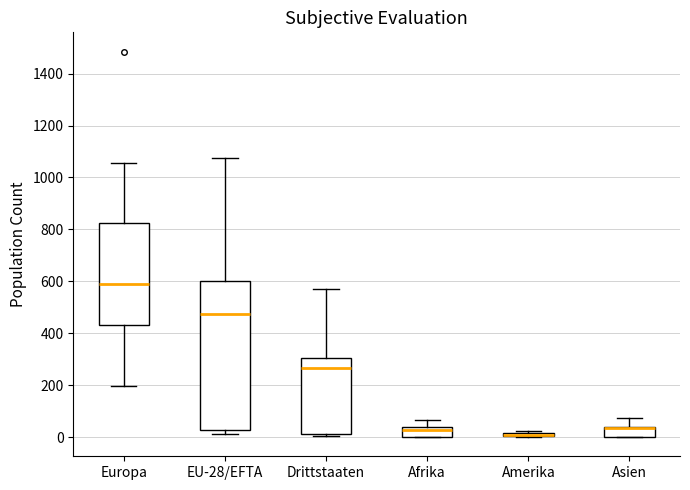

Reading left to right, transcribe this box plot: for each box, give where its median line is, the range the box spans, and where its two whiskers end, as read against the y-axis. The values are not printed on the chart, so give them approximately, as read against the axis.

Europa: median 600, box 440 to 820, whiskers 200 to 1060
EU-28/EFTA: median 480, box 20 to 600, whiskers 20 (just below the box's lower edge) to 1080
Drittstaaten: median 260, box 20 to 300, whiskers 0 to 580
Afrika: median 20, box 0 to 40, whiskers 0 to 60
Amerika: box collapsed to a line at 0, whiskers 0 to 20
Asien: median 40 (drawn on the box's upper edge), box 0 to 40, whiskers 0 to 80